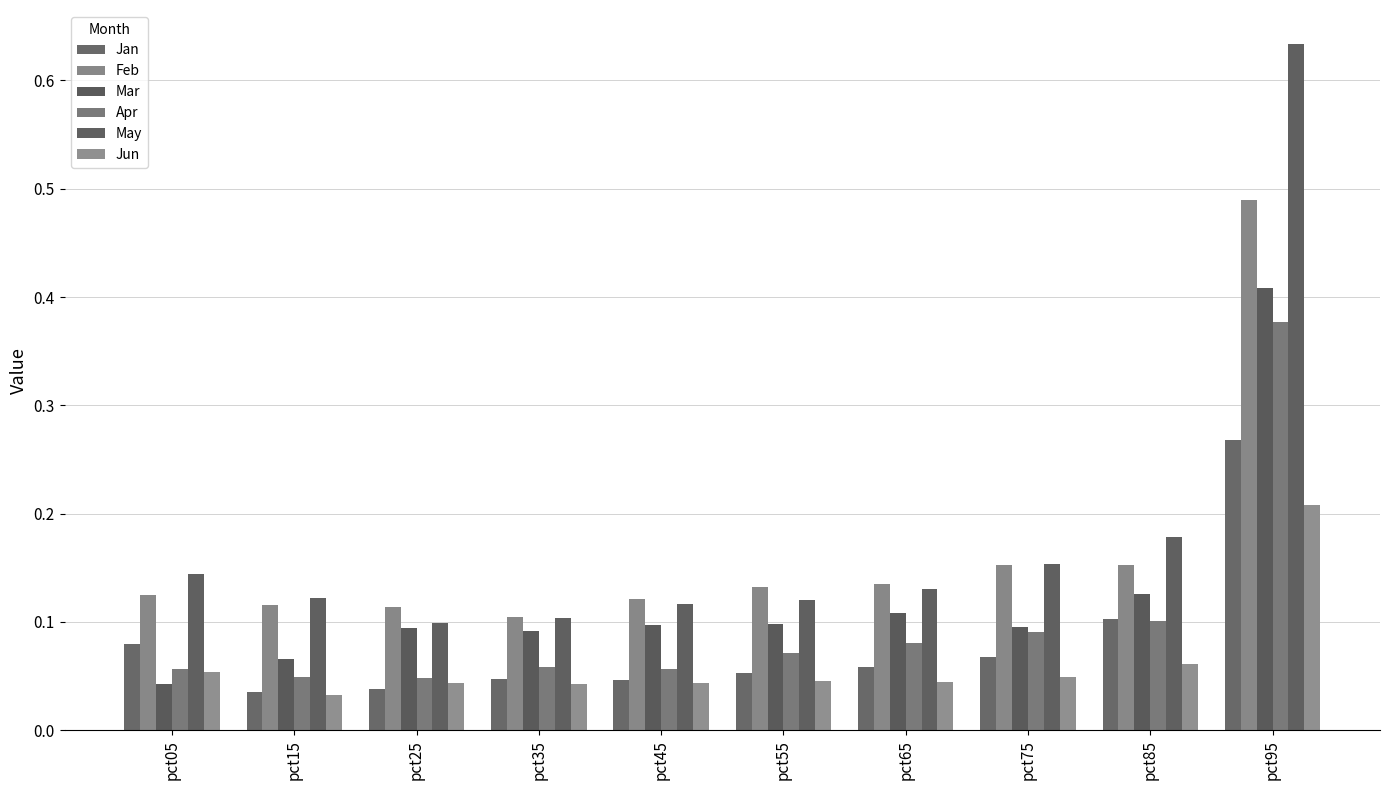

What is the difference between the highest and lowest values at pct35?

0.1